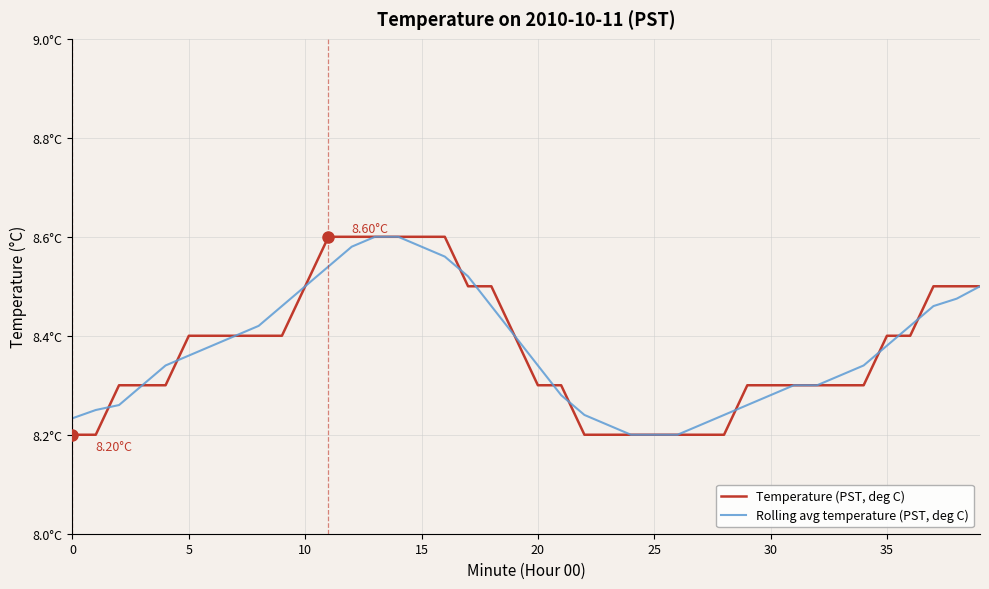

List the series in order of their overall mean, highest first.

Rolling avg temperature (PST, deg C), Temperature (PST, deg C)